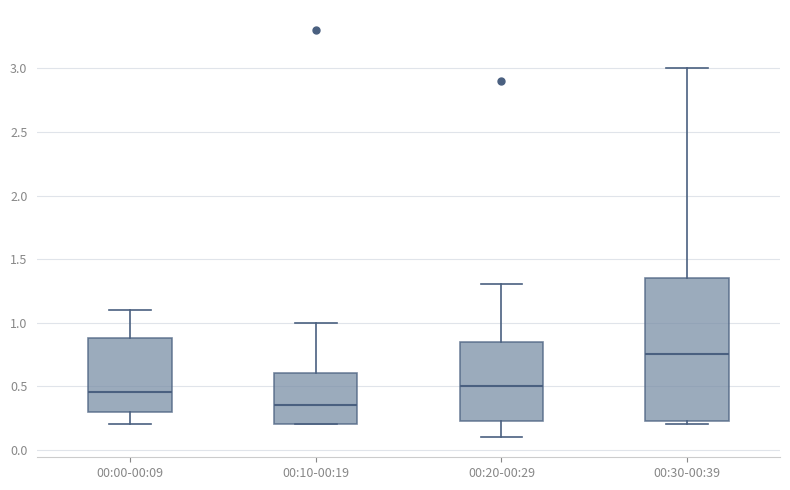

Which box is the tallest, from its lower edge to its upper edge?

00:30-00:39